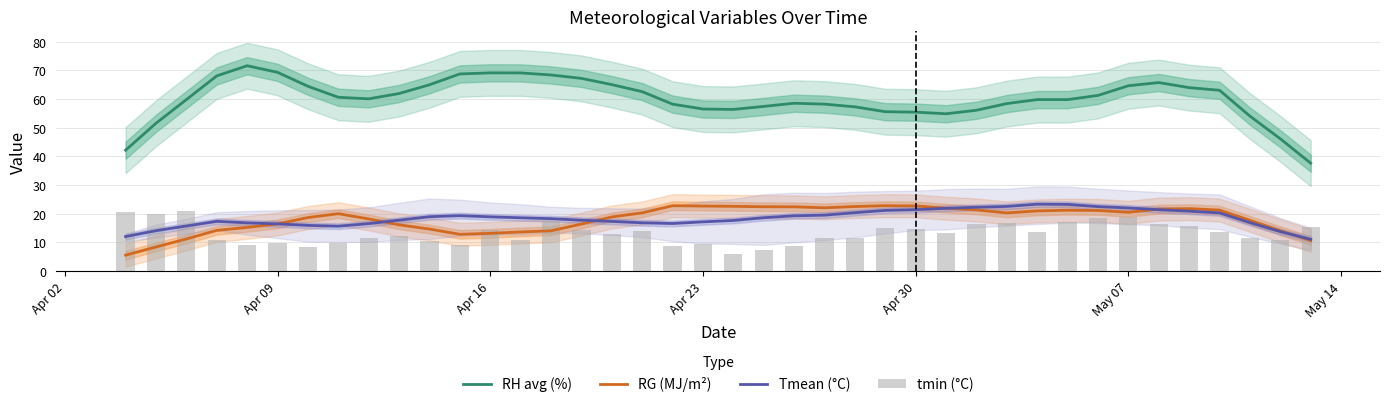

True or false: RG (MJ/m²) has a value of 22.7 at Apr 30.

True